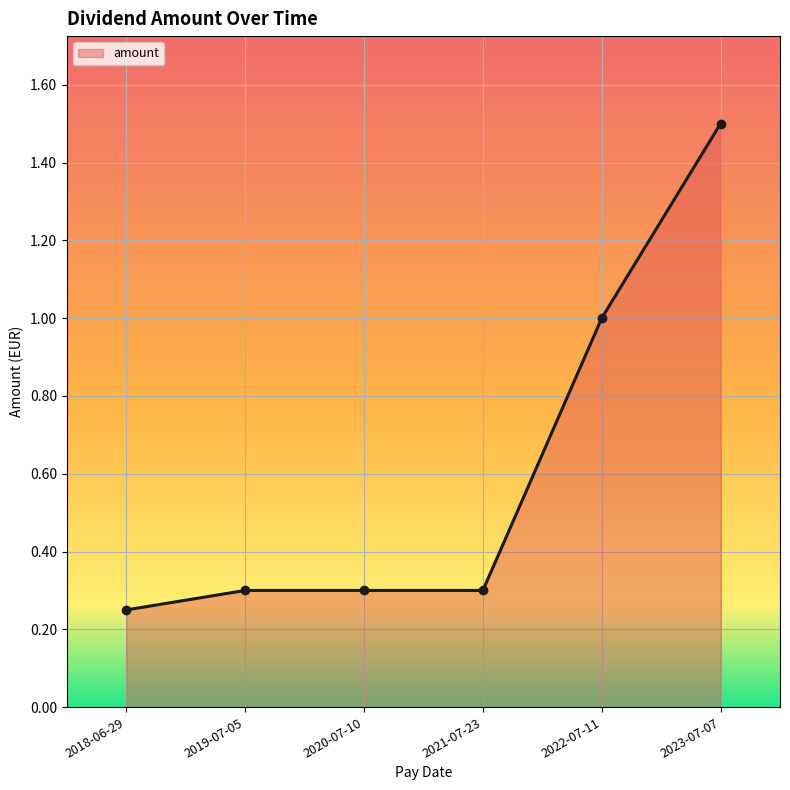

What is the greatest value displayed?

1.5